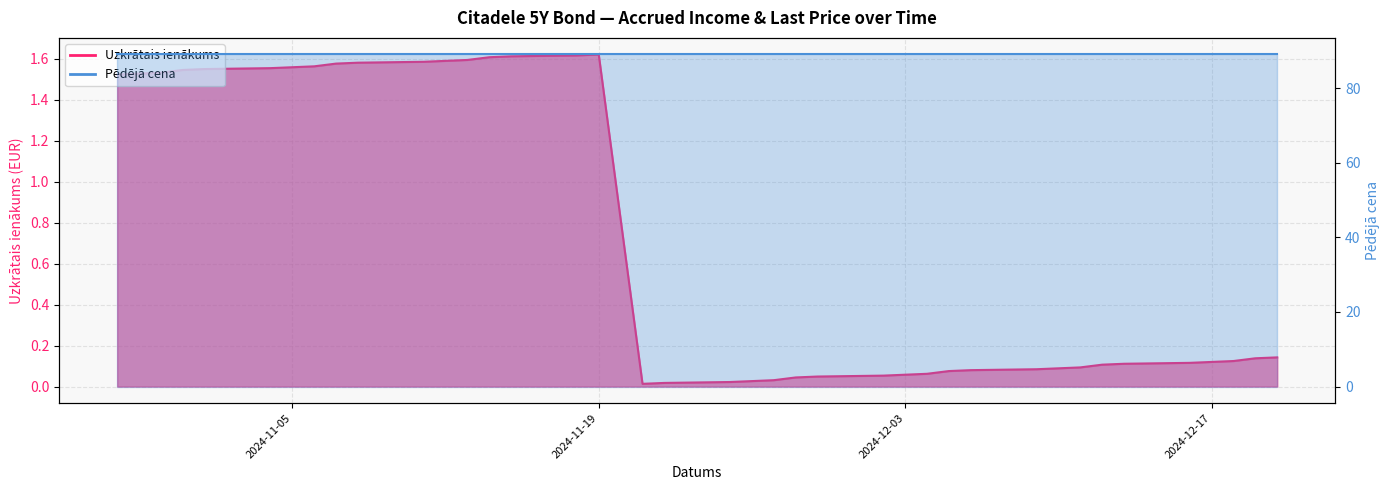

List the labels in order of value, smallest first.

2024-11-21, 2024-11-22, 2024-11-25, 2024-11-26, 2024-11-27, 2024-11-28, 2024-11-29, 2024-12-02, 2024-12-03, 2024-12-04, 2024-12-05, 2024-12-06, 2024-12-09, 2024-12-10, 2024-12-11, 2024-12-12, 2024-12-13, 2024-12-16, 2024-12-17, 2024-12-18, 2024-12-19, 2024-12-20, 2024-10-28, 2024-10-29, 2024-10-30, 2024-10-31, 2024-11-01, 2024-11-04, 2024-11-05, 2024-11-06, 2024-11-07, 2024-11-08, 2024-11-11, 2024-11-12, 2024-11-13, 2024-11-14, 2024-11-15, 2024-11-18, 2024-11-19